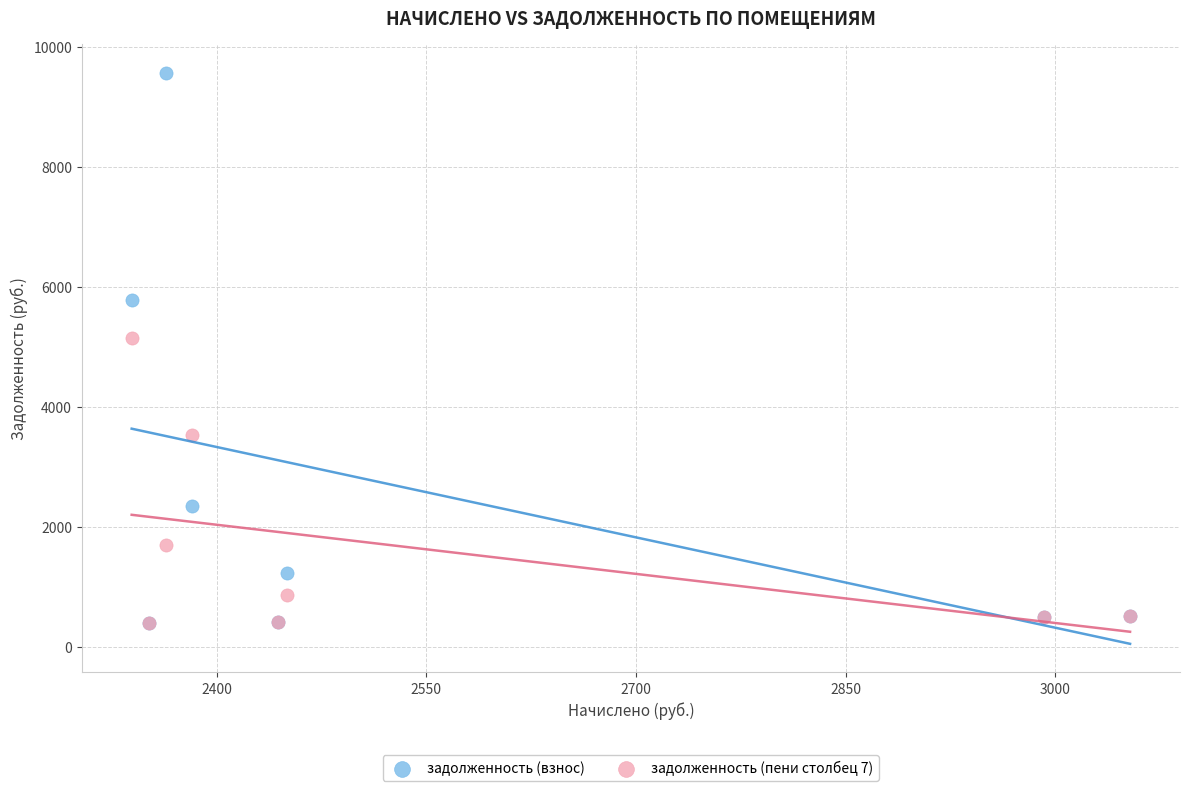

Across all series, what Y value is closest to 4982?

5140.6